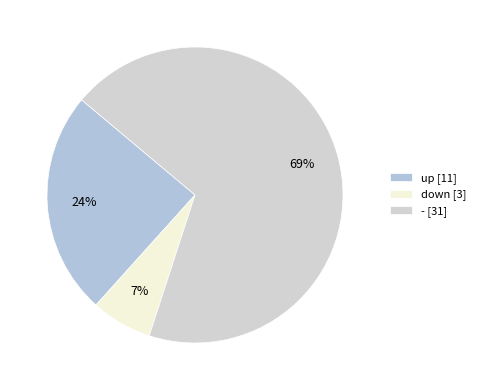

To the nearest percent, what is the combined percentage of down and -?

76%